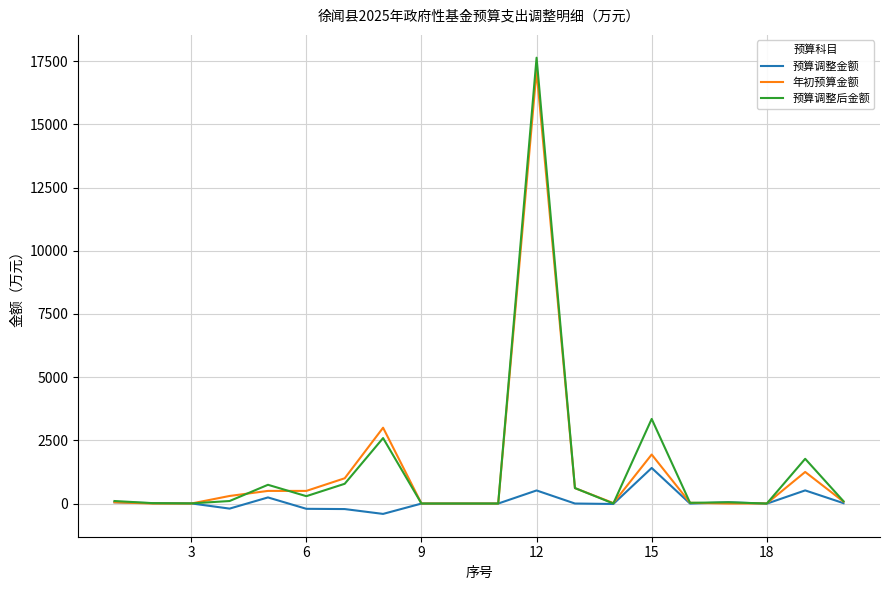

What is the maximum value for 年初预算金额?

17119.6